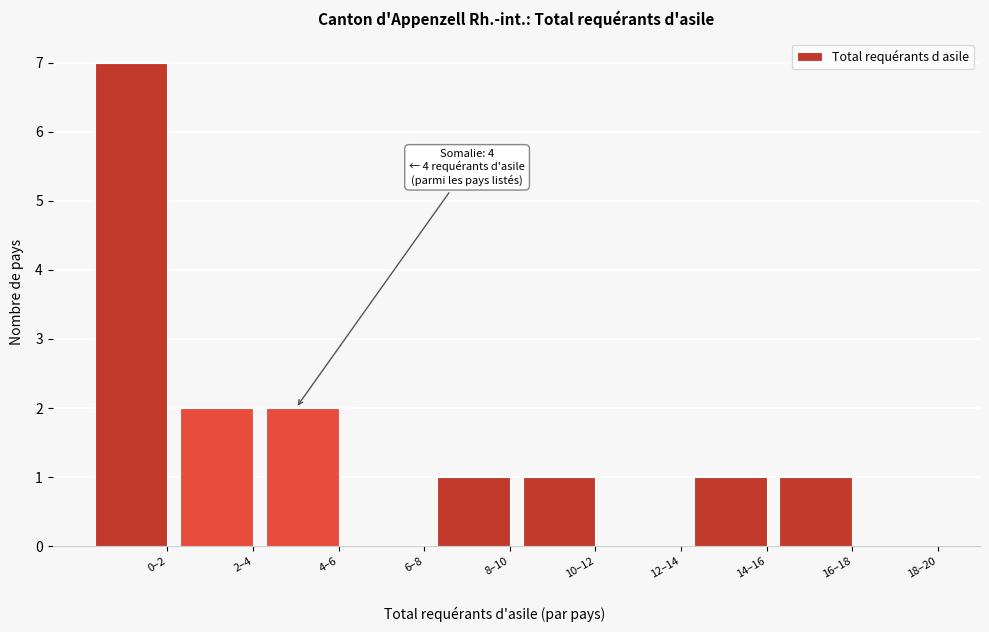

What is the greatest value displayed?

7